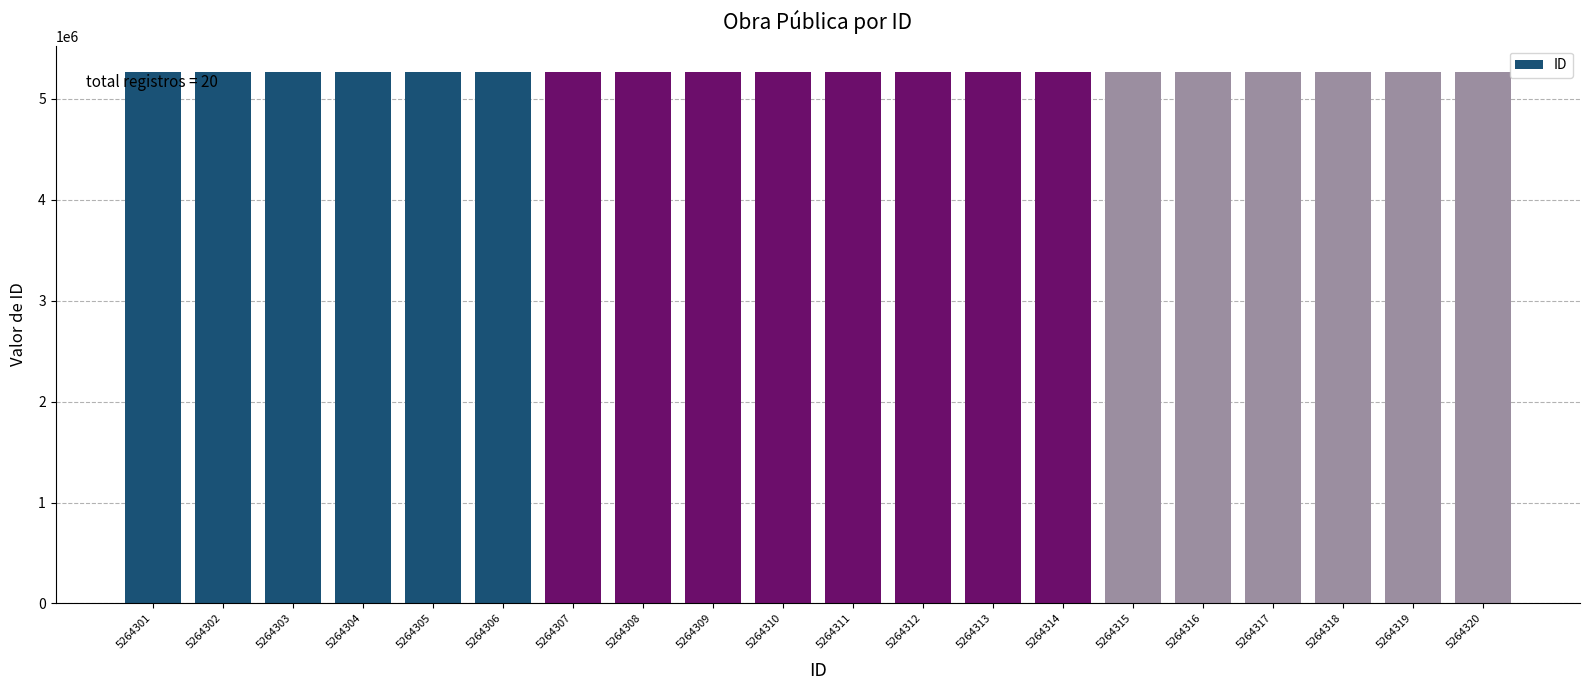

Is it true that the value at 5264320 is 8834642?

False